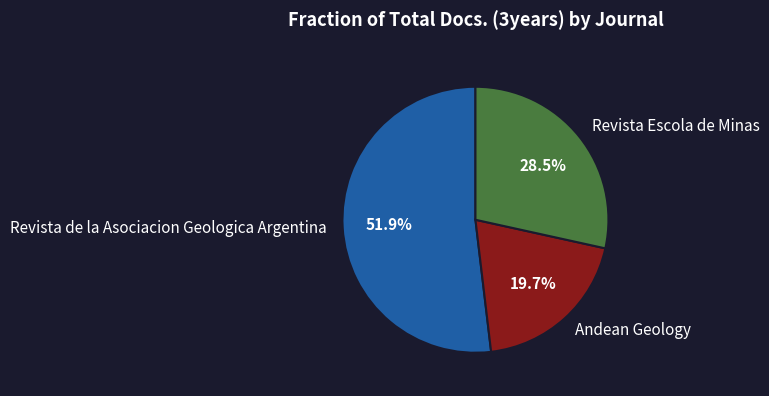

Rank the categories by value from highest to lowest.

Revista de la Asociacion Geologica Argentina, Revista Escola de Minas, Andean Geology